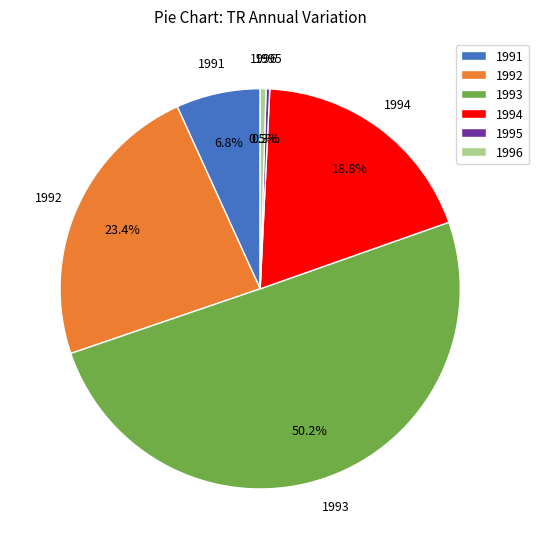

What portion of the pie excludes 1993?

49.8%